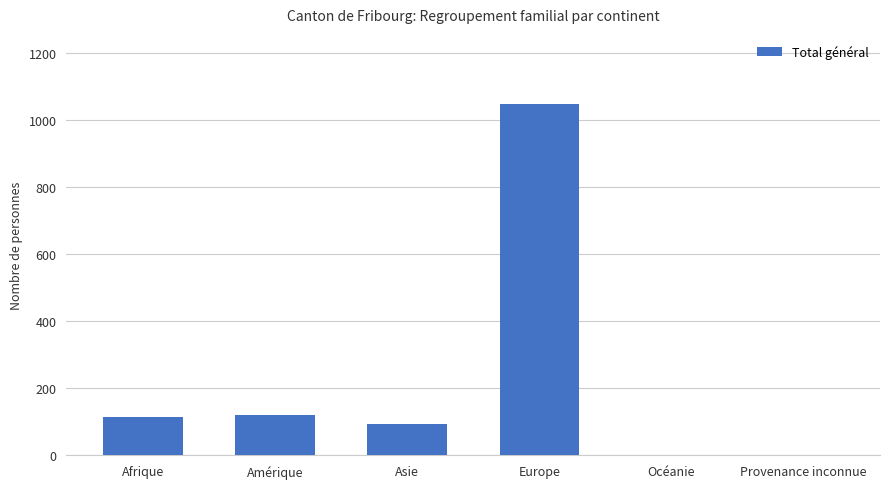

Which has a higher value, Asie or Europe?

Europe